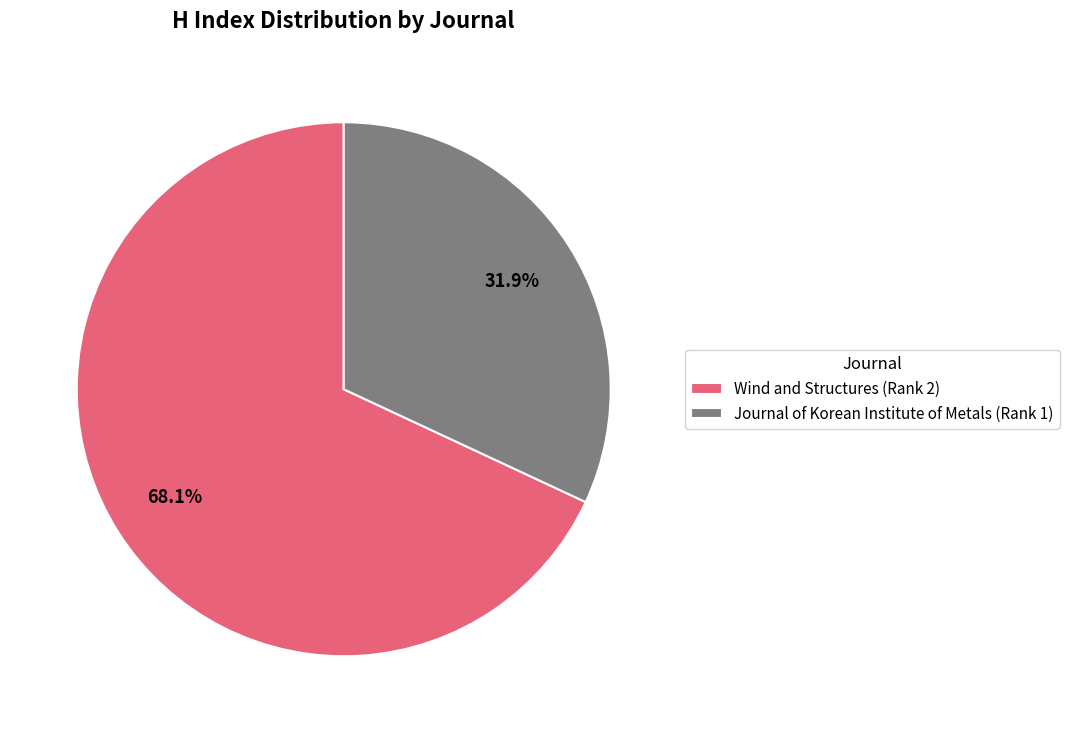

Between Journal of Korean Institute of Metals (Rank 1) and Wind and Structures (Rank 2), which is larger?

Wind and Structures (Rank 2)